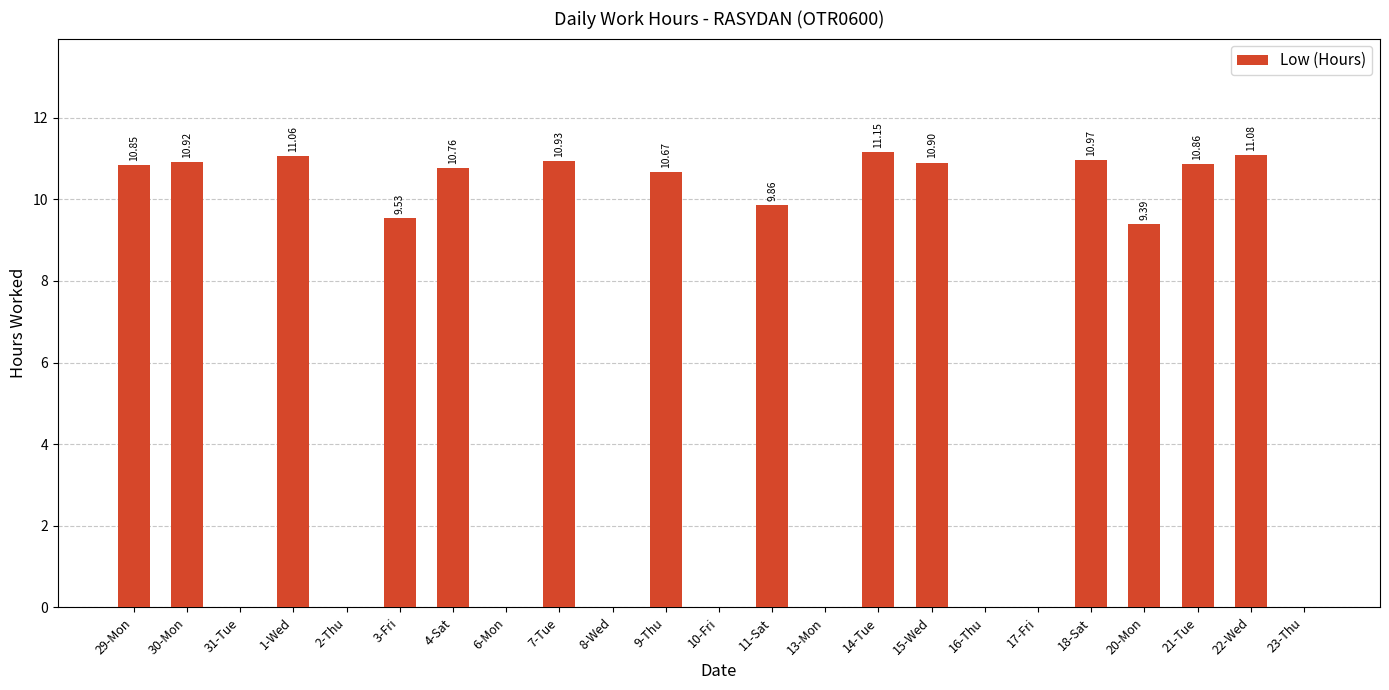

What is the change in value from 3-Fri to 6-Mon?

-9.5